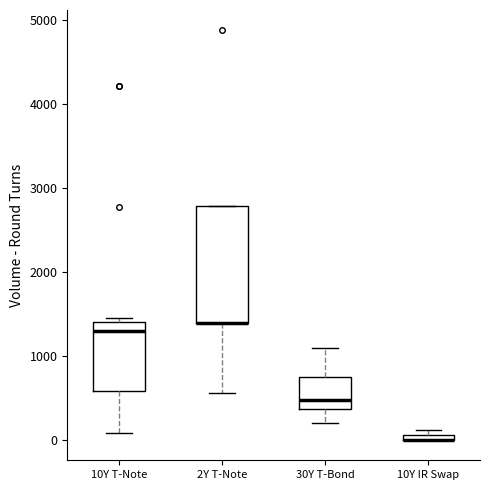

Where does the lower whisker of the box for 2Y T-Note end on the y-axis? The values are not printed on the chart, so give them approximately, as read against the axis.

600